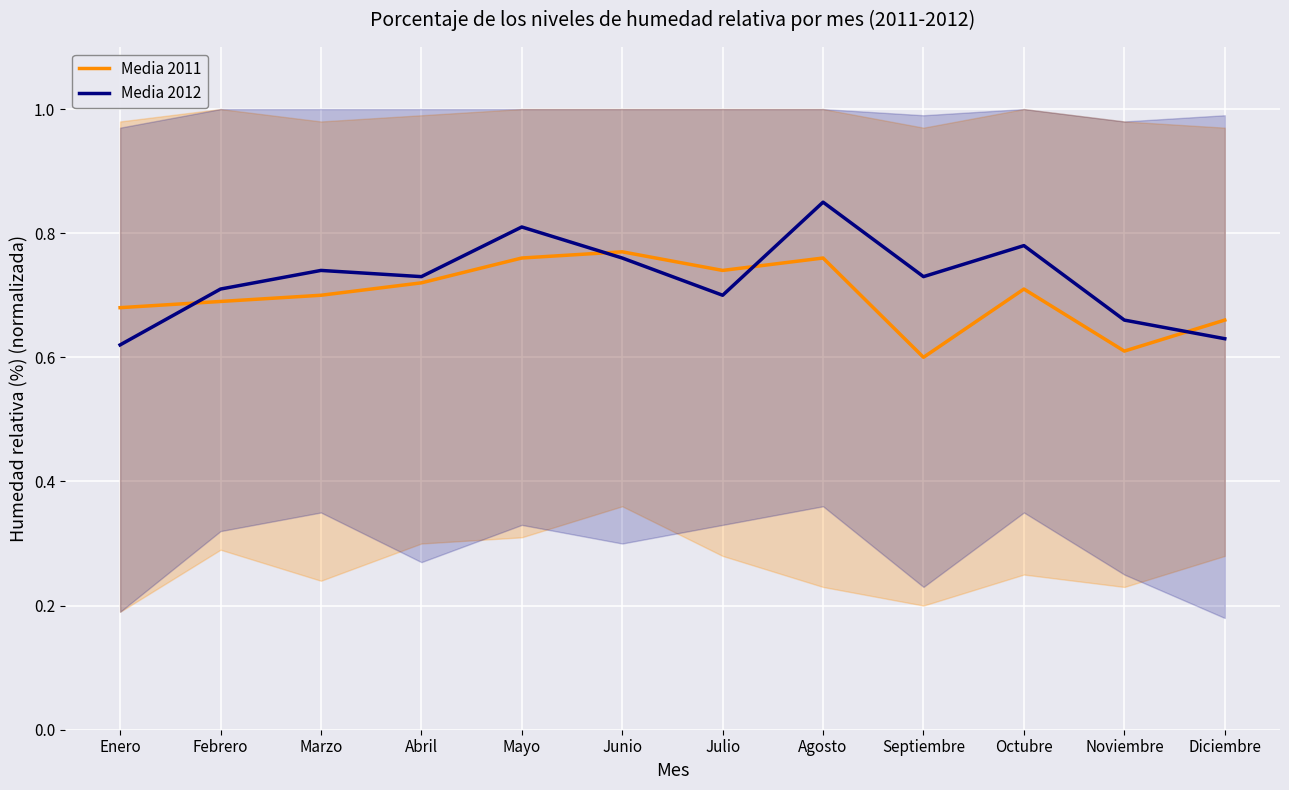

Between Mayo and Septiembre, which series saw the biggest shift?

Media 2011